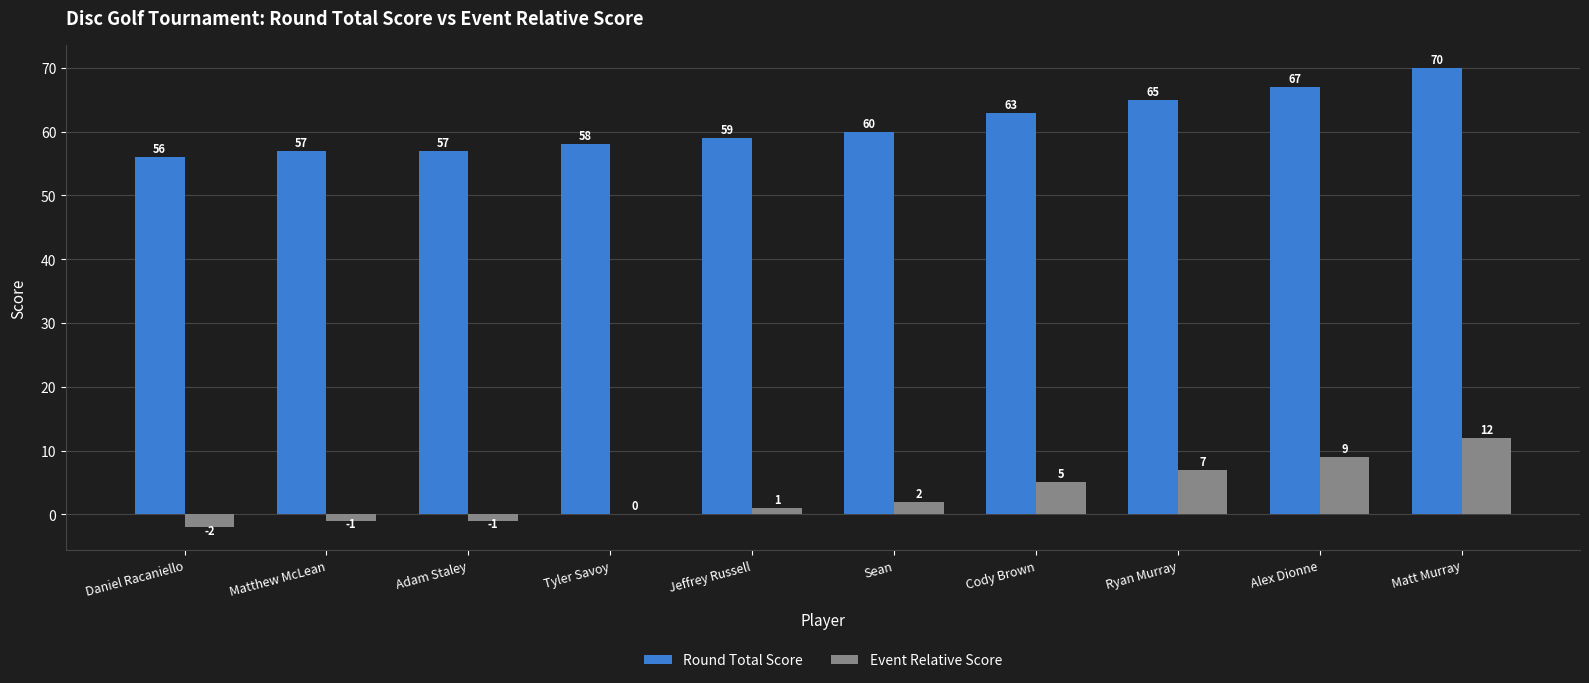

Are the bars horizontal?

No